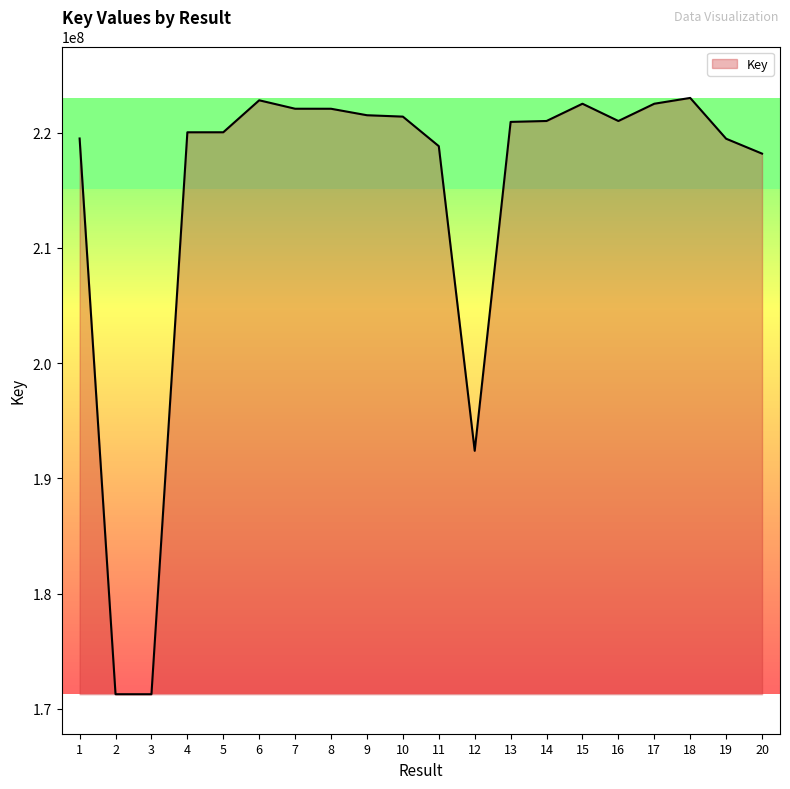

How many values are below 220998344?

10